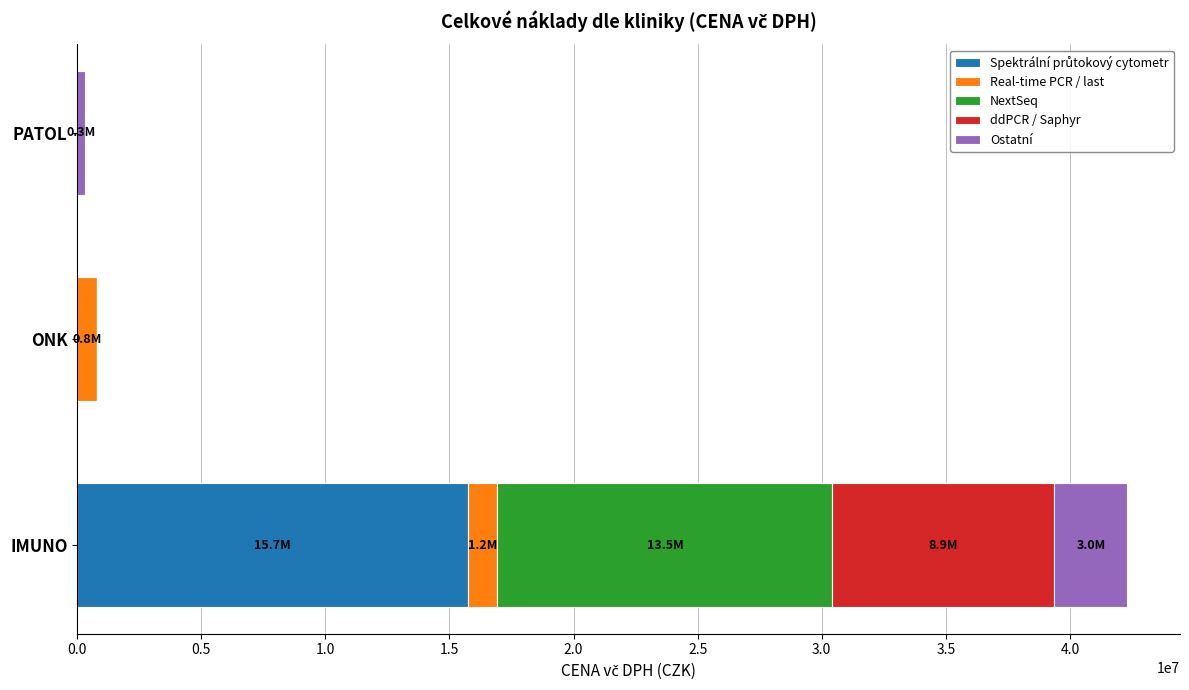

At which category is the sum across all series the highest?

IMUNO